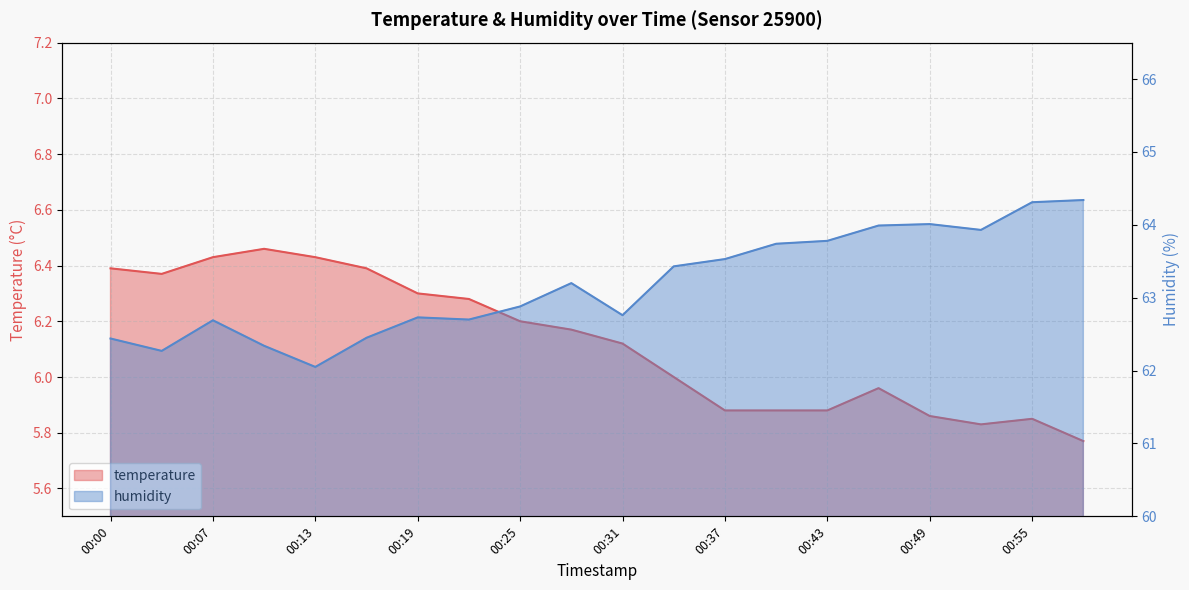

What is the total value across all series at 00:13?

68.5